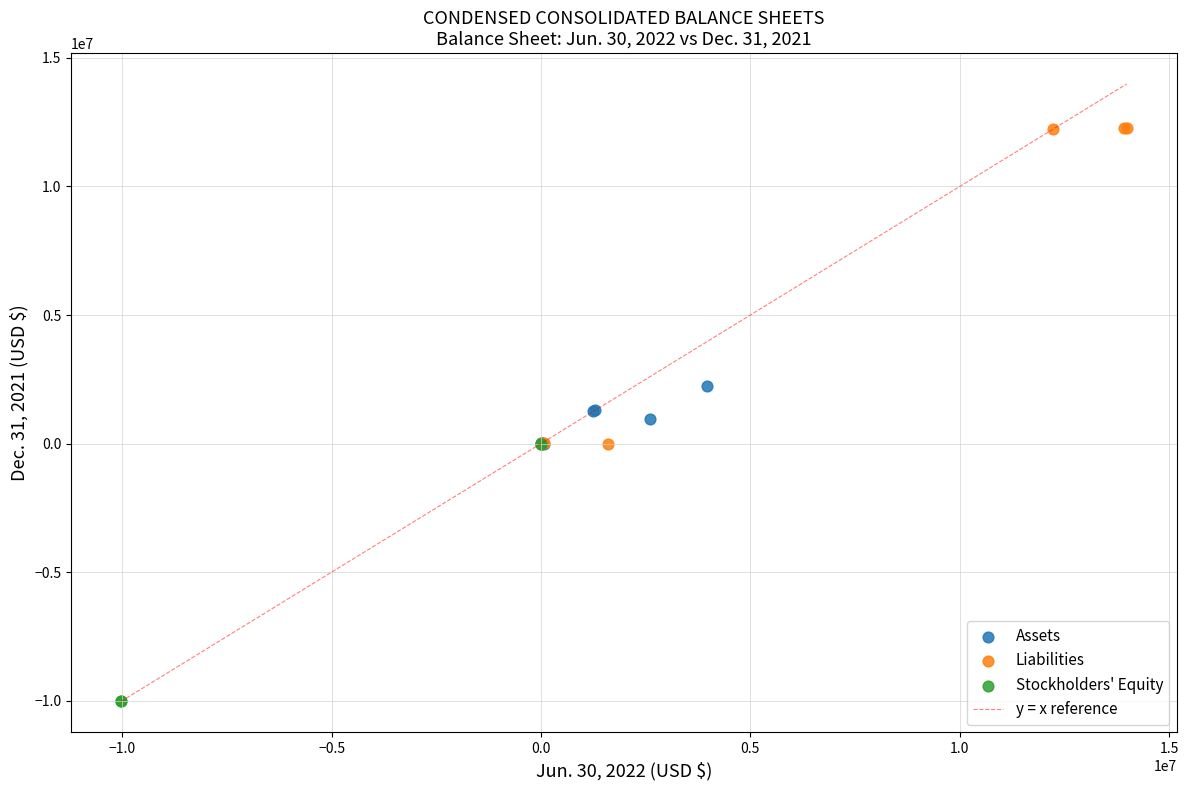

Which series has the largest Y range (max minus min)?

Liabilities